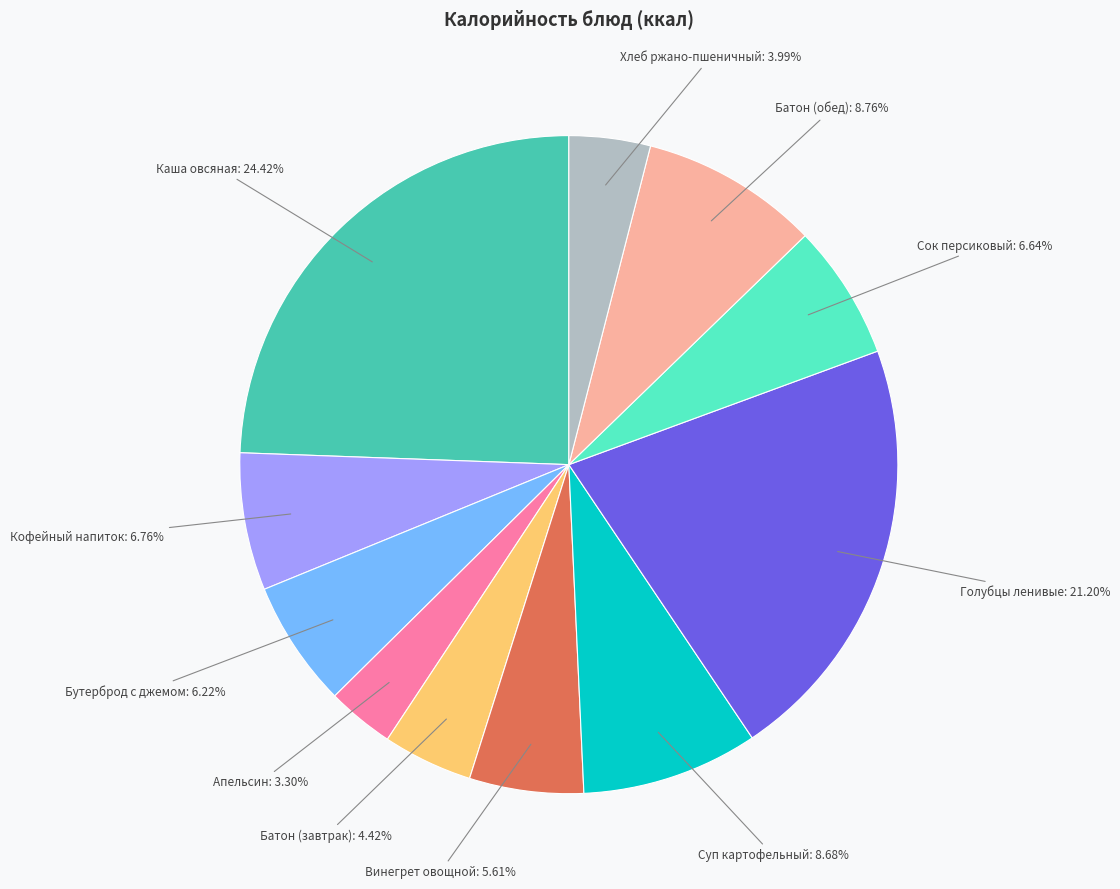

Count the number of slices in the pie.

11